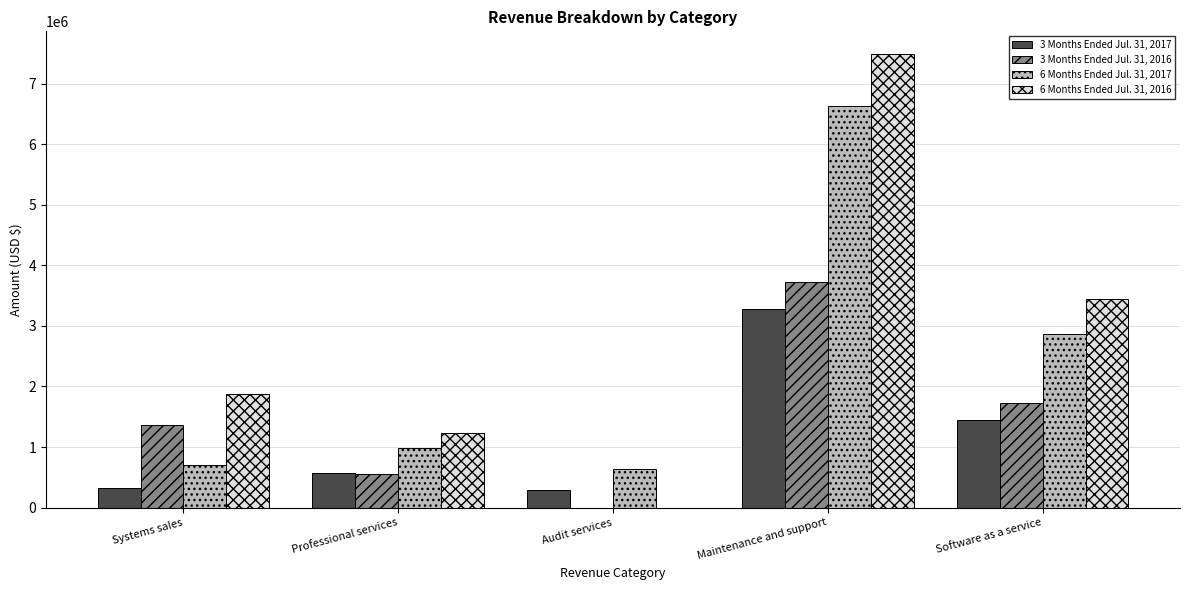

What is the maximum value for 3 Months Ended Jul. 31, 2017?

3278562